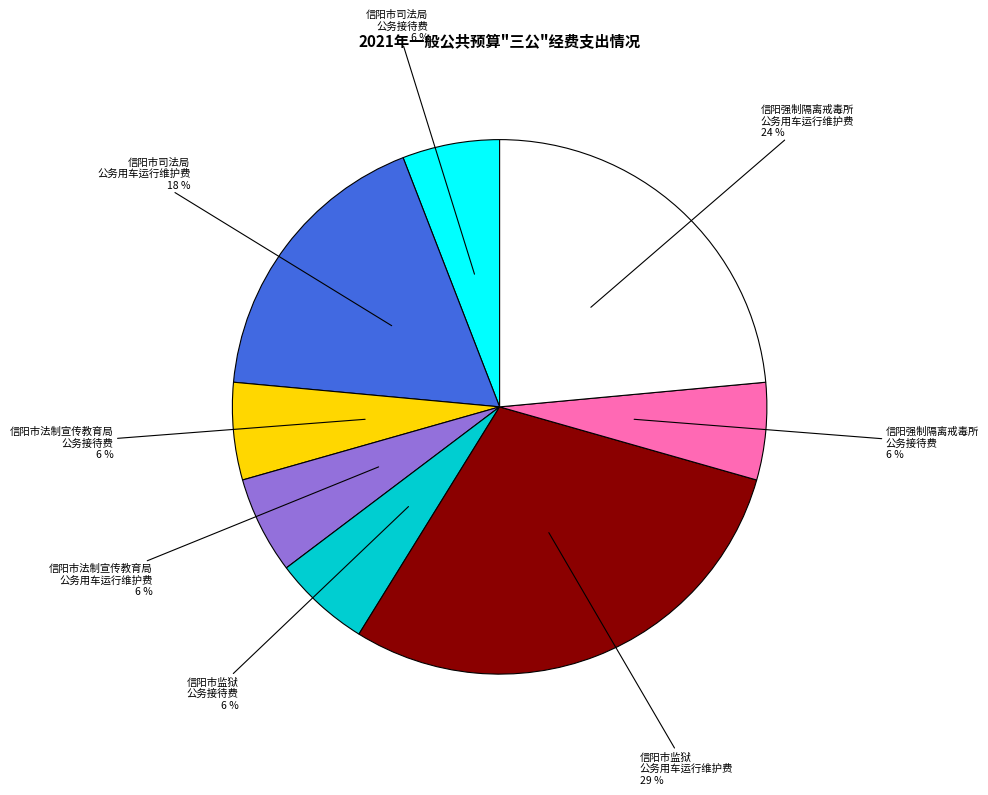

What is the largest slice in the pie chart?

信阳市监狱 公务用车运行维护费